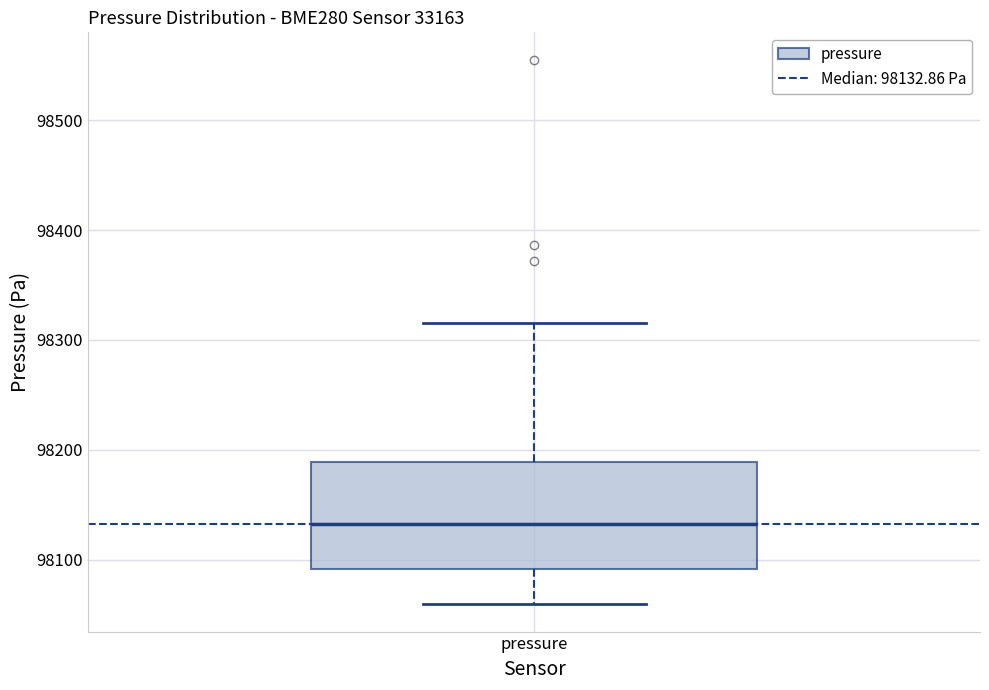

Transcribe this box plot: give where the median line is, the range the box spans, and where the two whiskers end, as read against the y-axis. The values are not printed on the chart, so give them approximately, as read against the axis.

median 98130, box 98090 to 98190, whiskers 98060 to 98320